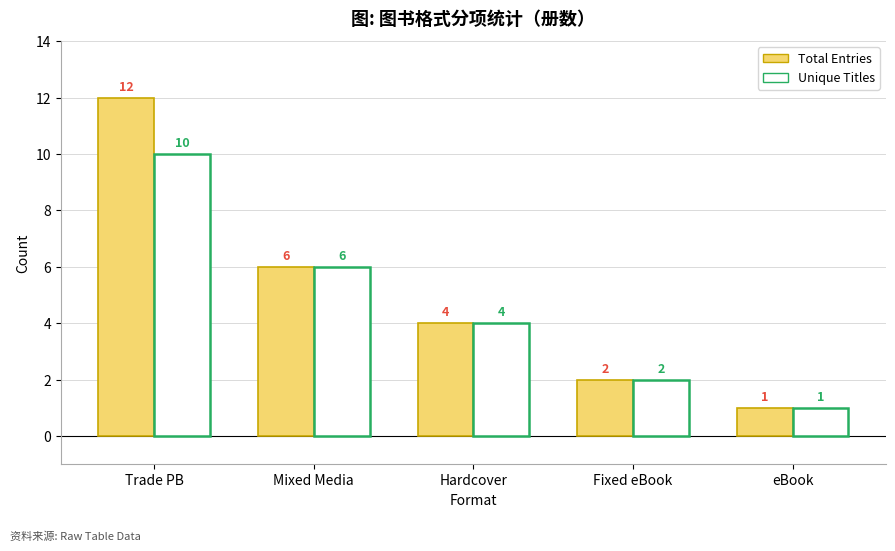

How many values in the Total Entries series are below 4?

2